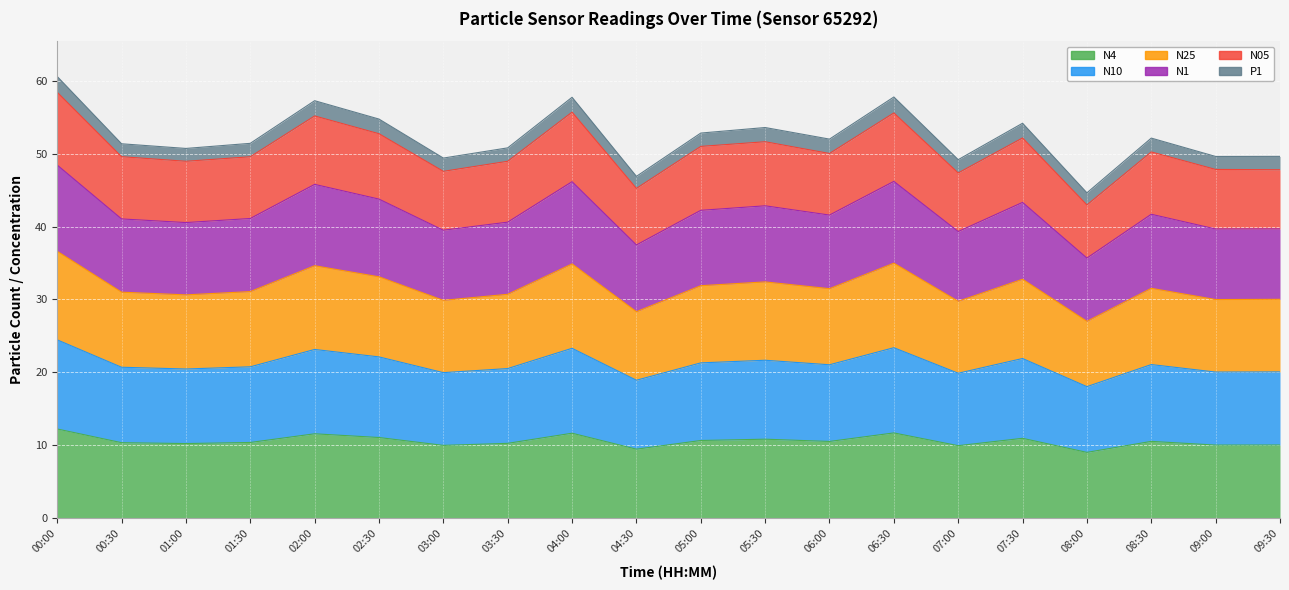

Is it true that N25 equals 34.9 at 04:00?

True